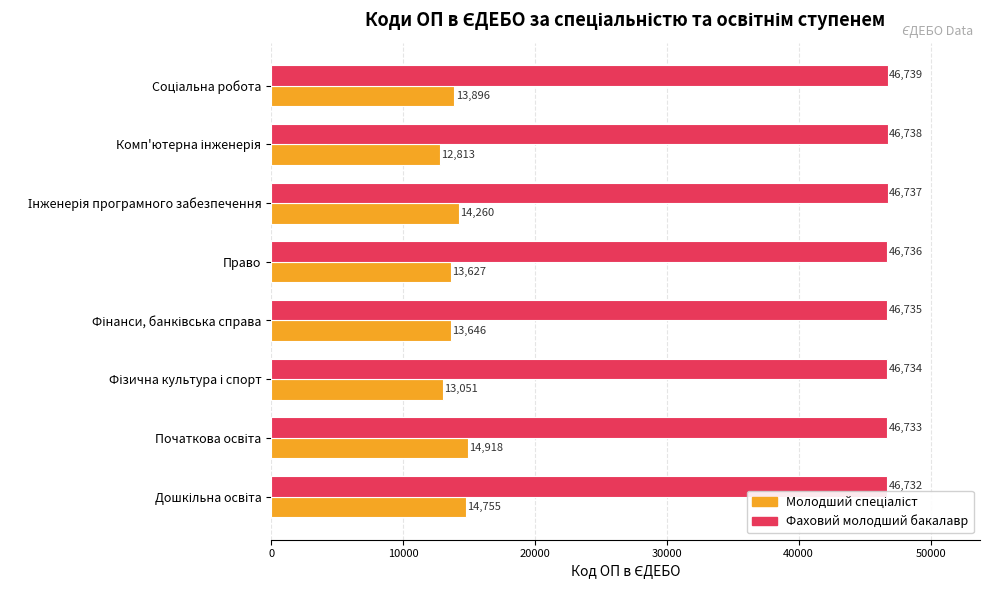

Count the number of categories in the chart.

8